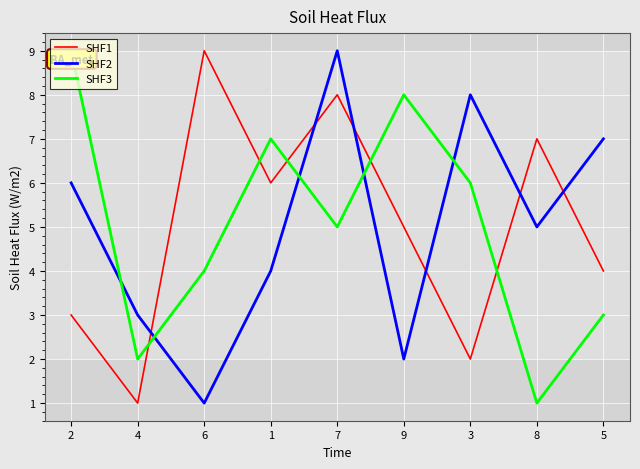

Is this an area chart (filled region under the line)?

No